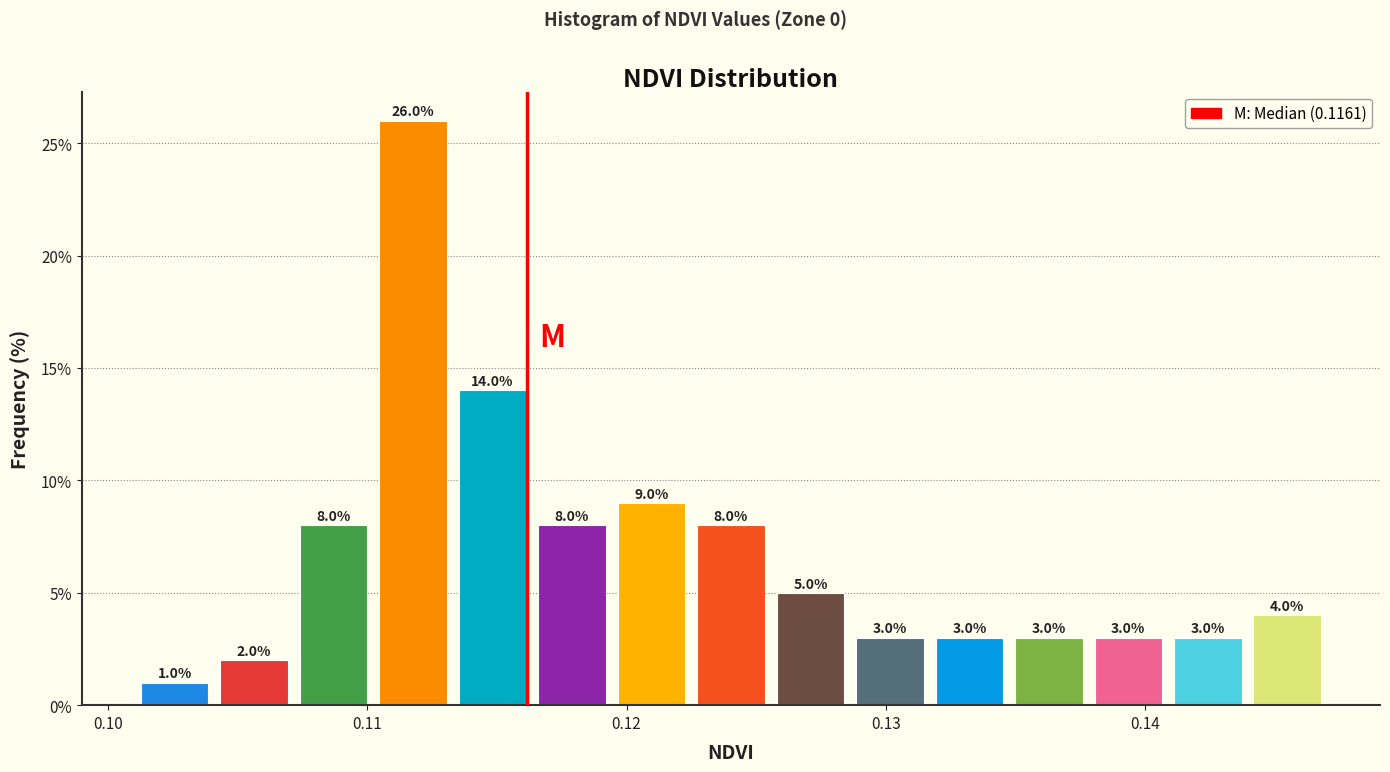

Read against the x-axis, roughly where is the centre of the tallest bar?

0.112